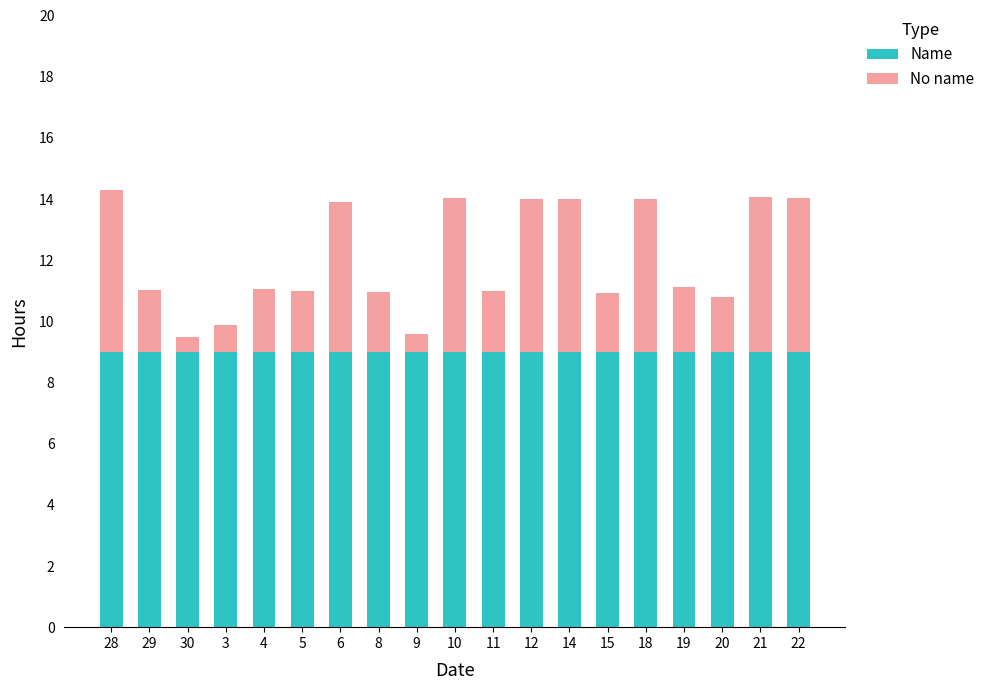

Is it true that Name equals 9.0 at 15?

True